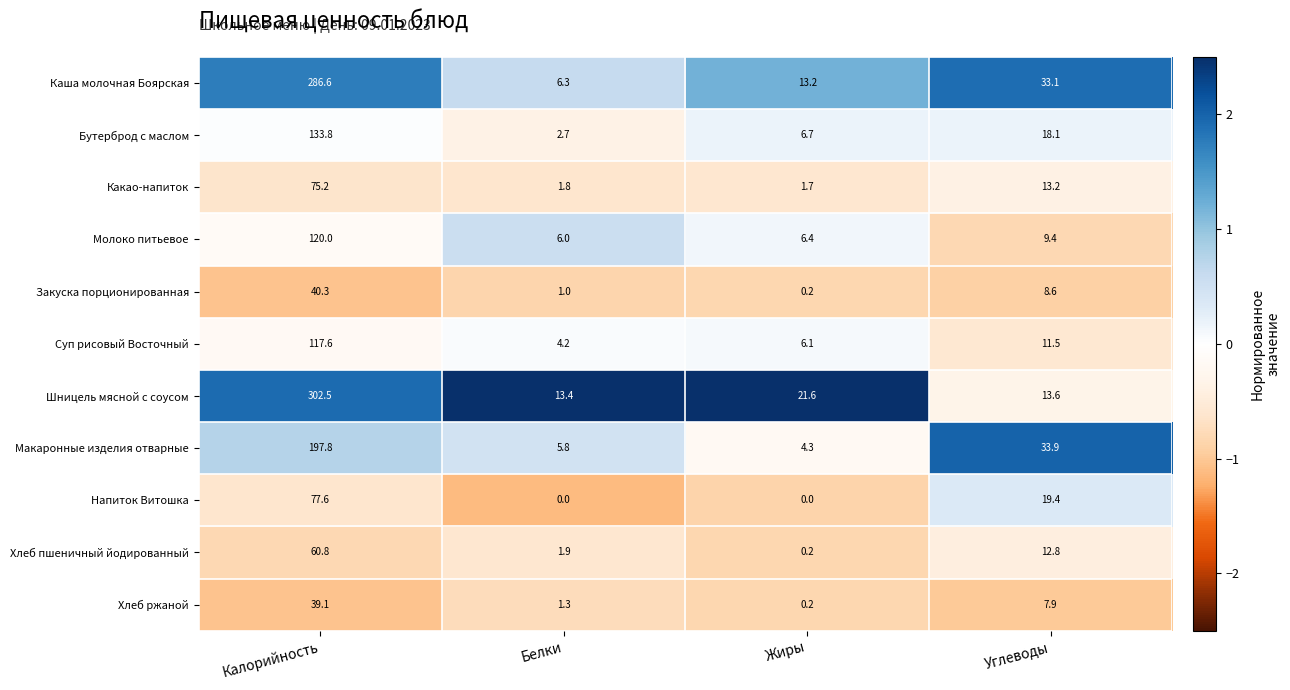

What is the difference between the maximum and minimum values in the Закуска порционированная series?

40.1